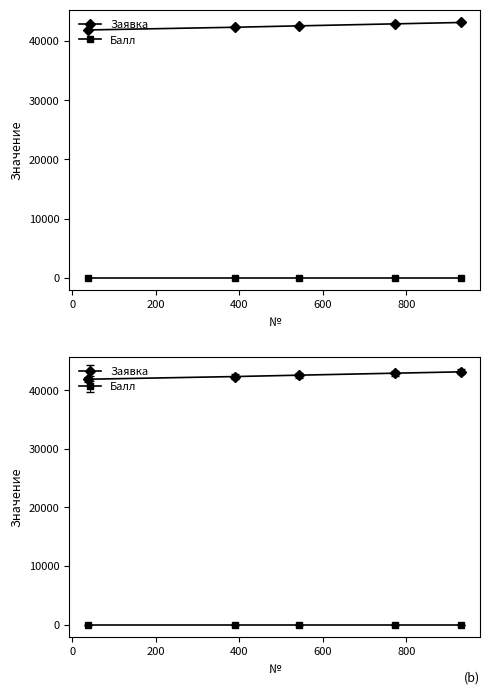

How many lines are shown in the chart?

2